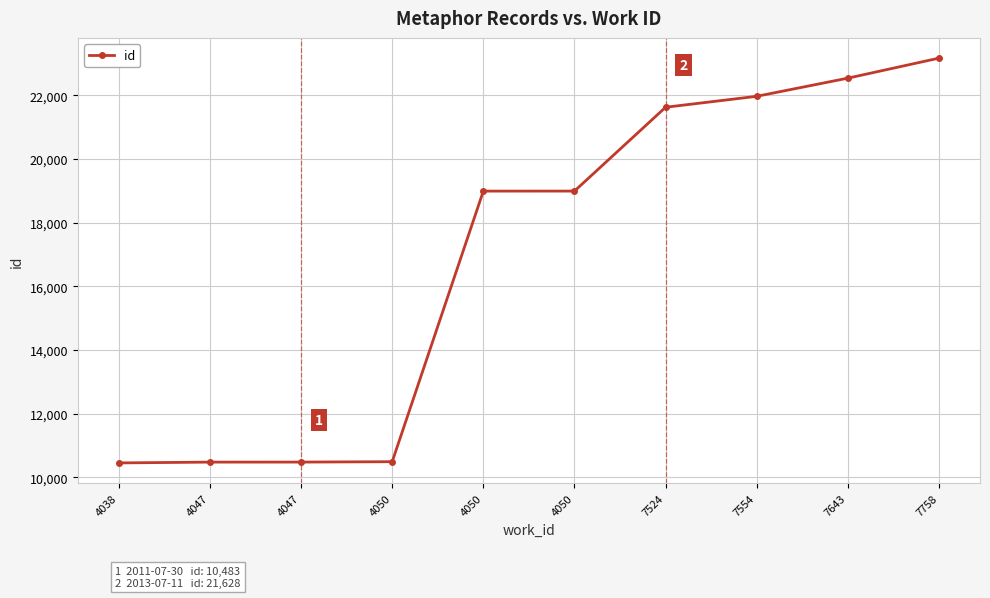

The chart shows a value of 2455 at 4047. True or false?

False